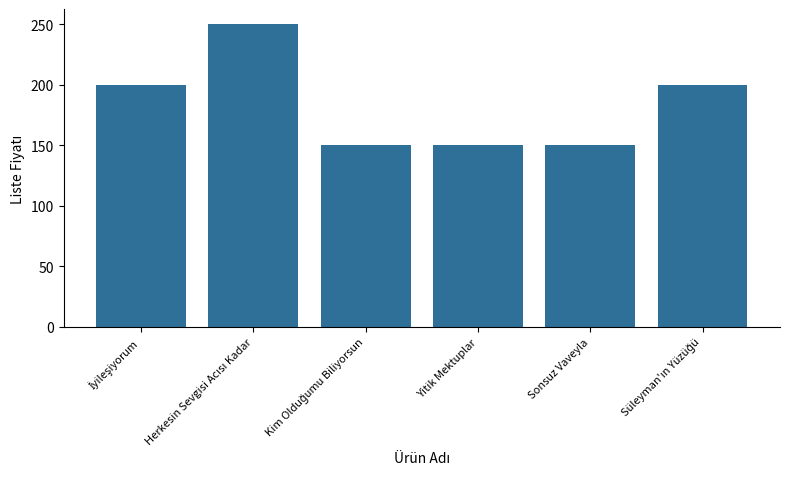

What is the value of the 5th bar from the left?

150